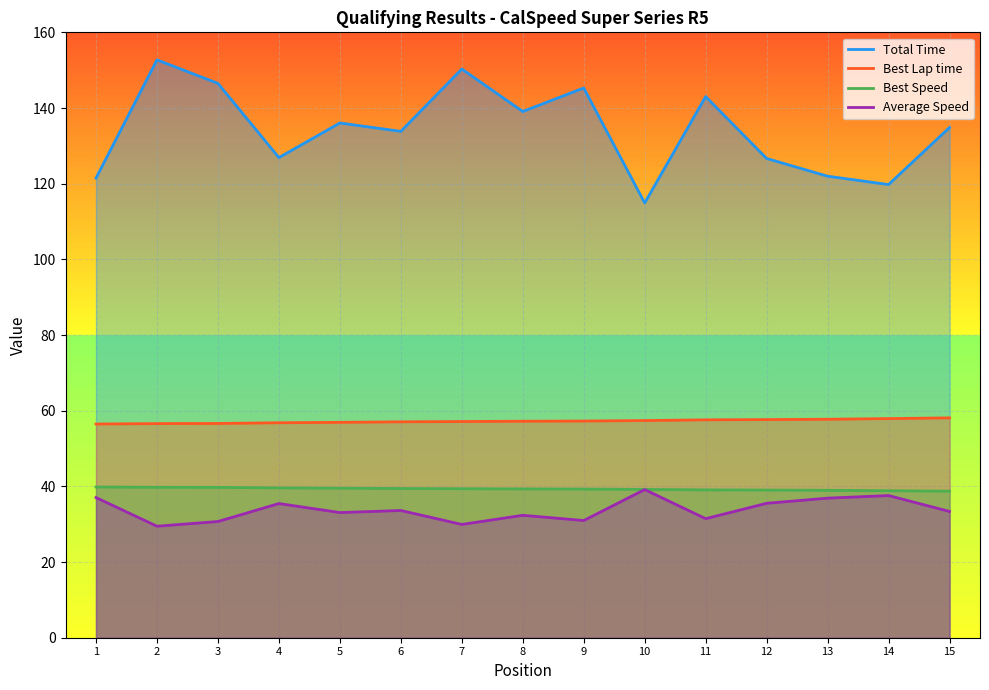

Reading left to right, what are all the values shown in this chart?

Total Time: 121.5	152.7	146.5	126.9	136.0	133.8	150.3	139.1	145.3	114.9	143.0	126.7	122.0	119.8	134.8
Best Lap time: 56.5	56.6	56.6	56.8	56.9	57.1	57.1	57.2	57.3	57.4	57.6	57.7	57.7	57.9	58.1
Best Speed: 39.8	39.8	39.7	39.6	39.5	39.4	39.4	39.3	39.3	39.2	39.1	39.0	39.0	38.9	38.7
Average Speed: 37.0	29.5	30.7	35.5	33.1	33.6	29.9	32.4	31.0	39.2	31.5	35.5	36.9	37.6	33.4